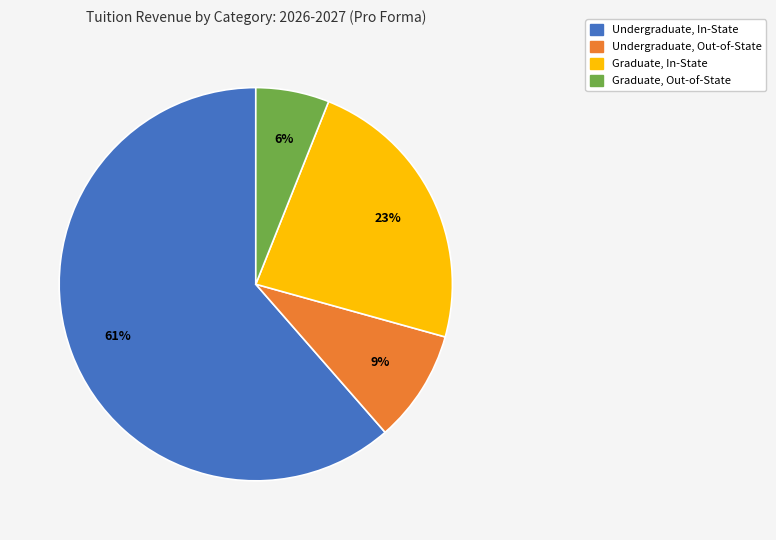

To the nearest percent, what is the average slice percentage?

25%